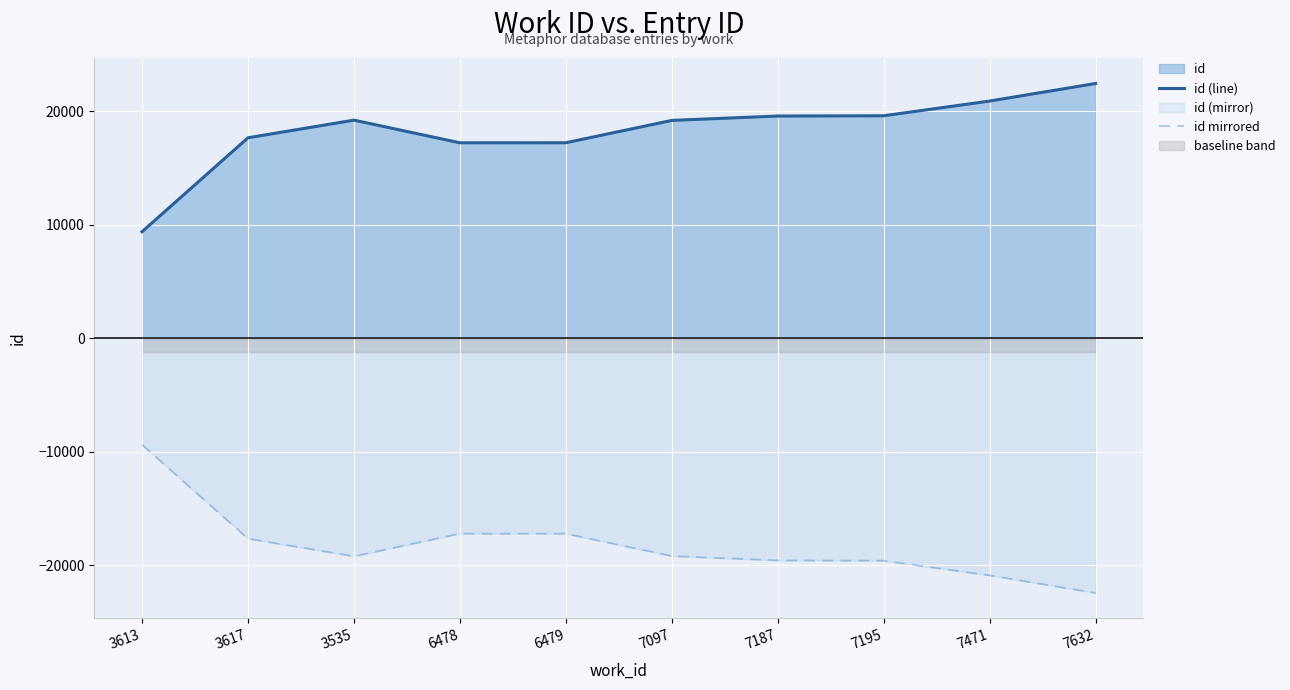

List the series in order of their overall mean, lowest first.

id mirrored, id (line)